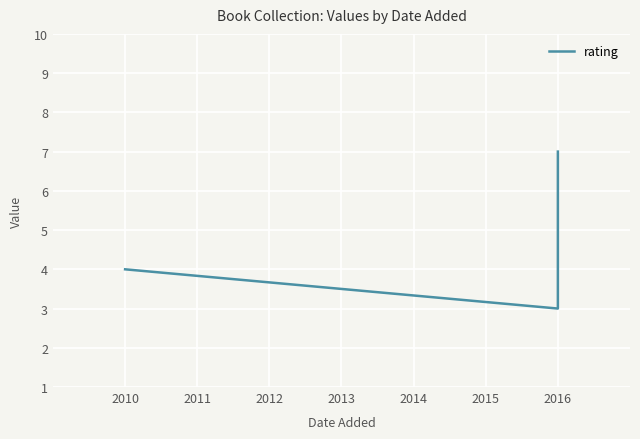

What is the greatest value displayed?

7